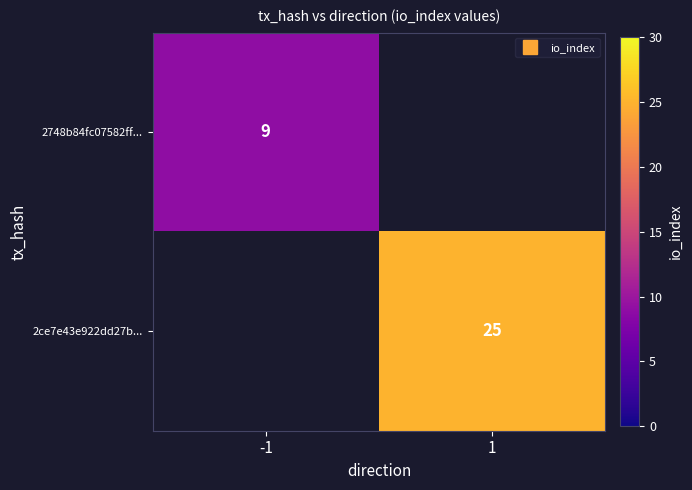

The value of 2ce7e43e922dd27b... at 1 is 37.4. True or false?

False